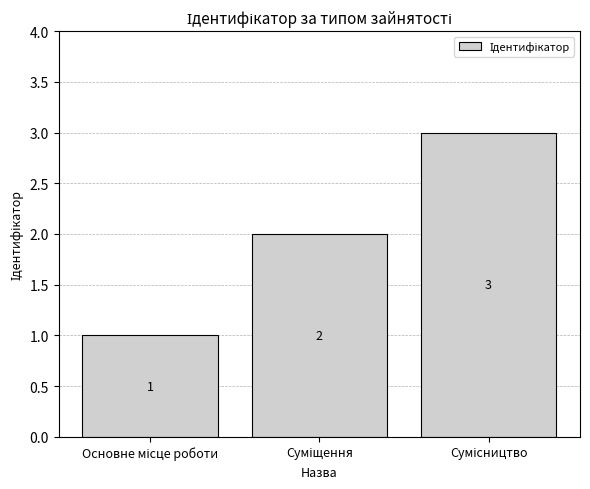

What is the value of the 2nd bar from the left?

2